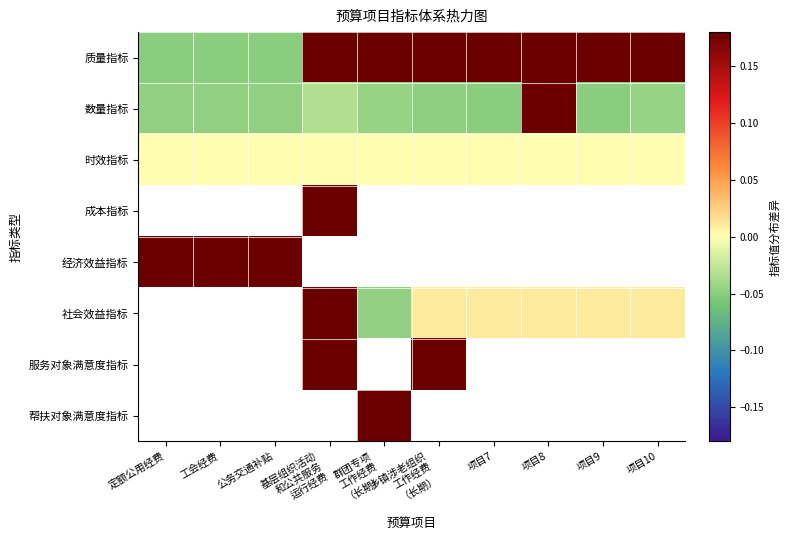

How many data points does each series have?

10